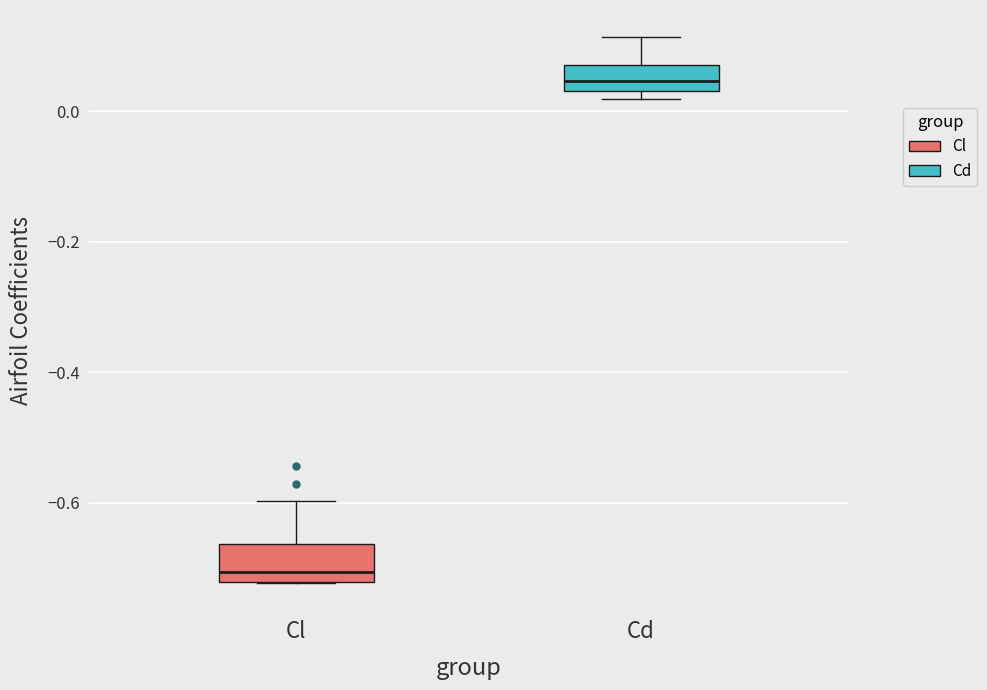

Which box has the highest median line?

Cd